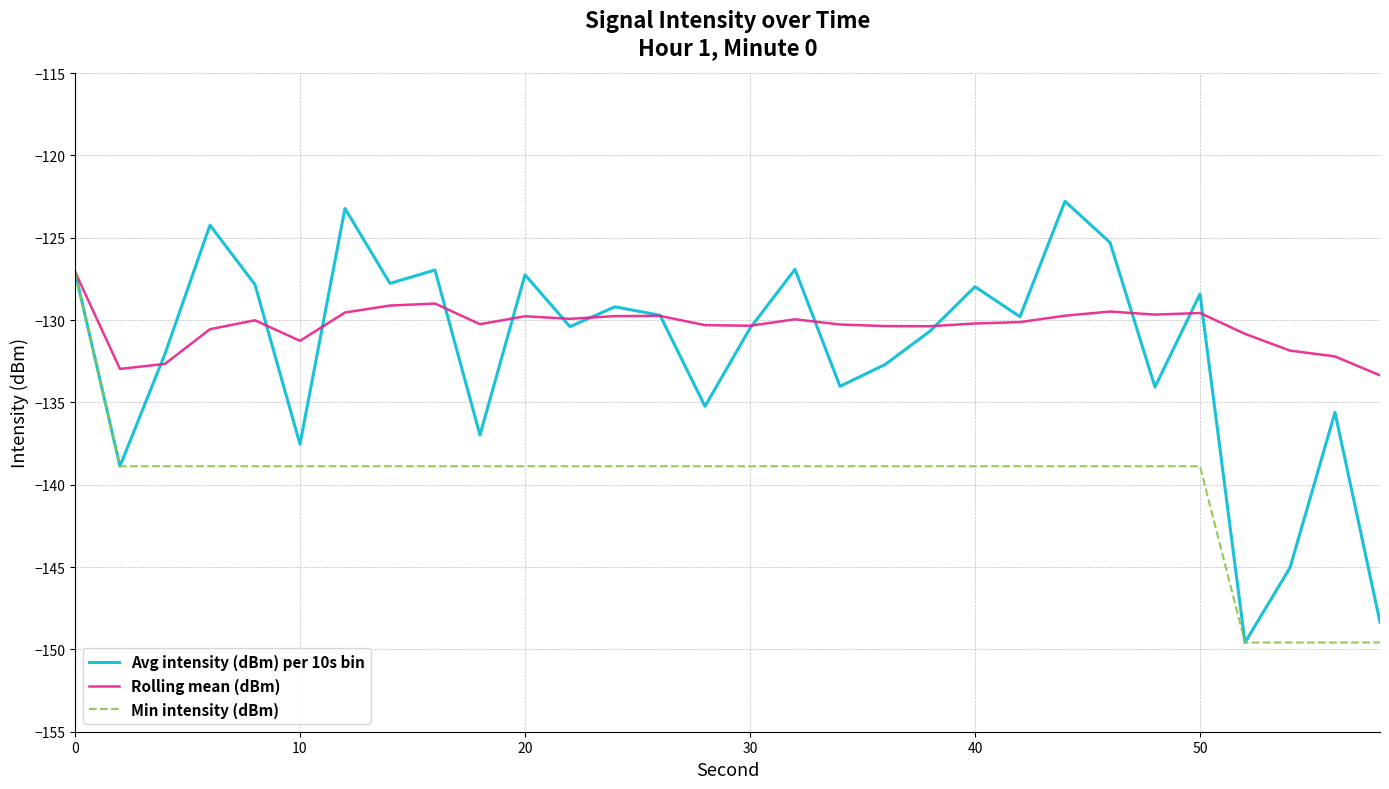

Which series ends up on top after the final intersection of Avg intensity (dBm) per 10s bin and Rolling mean (dBm)?

Rolling mean (dBm)